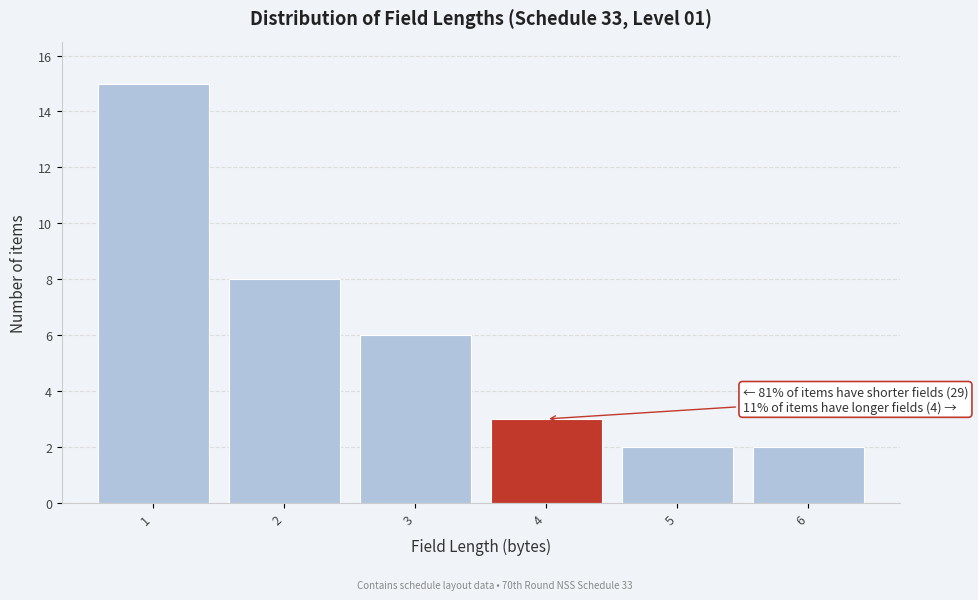

Reading left to right, what are all the values shown in this chart?

1=15	2=8	3=6	4=3	5=2	6=2